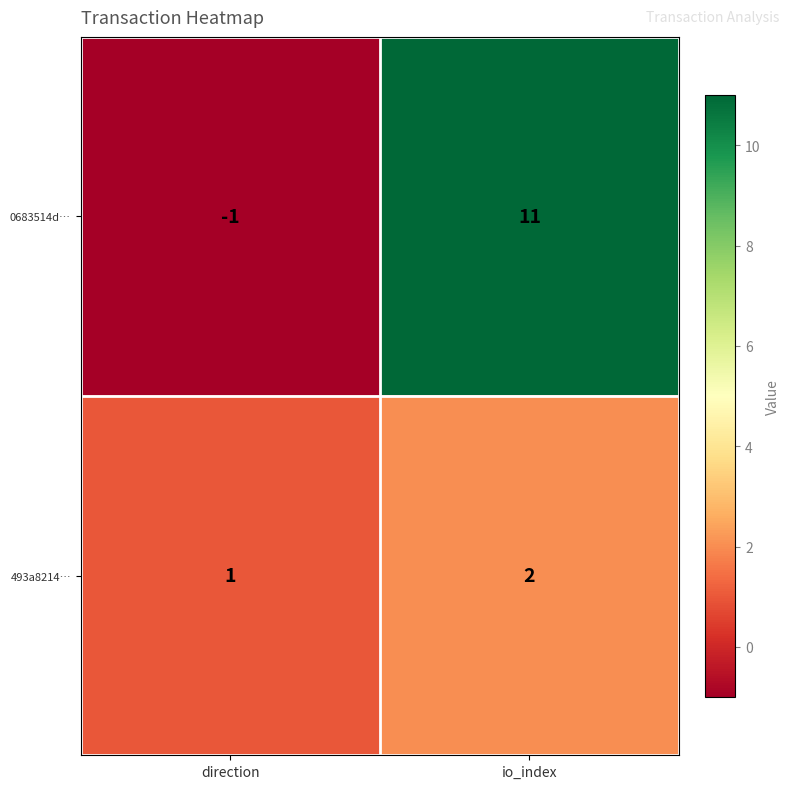

At io_index, list the series in order from smallest to largest.

493a8214…, 0683514d…